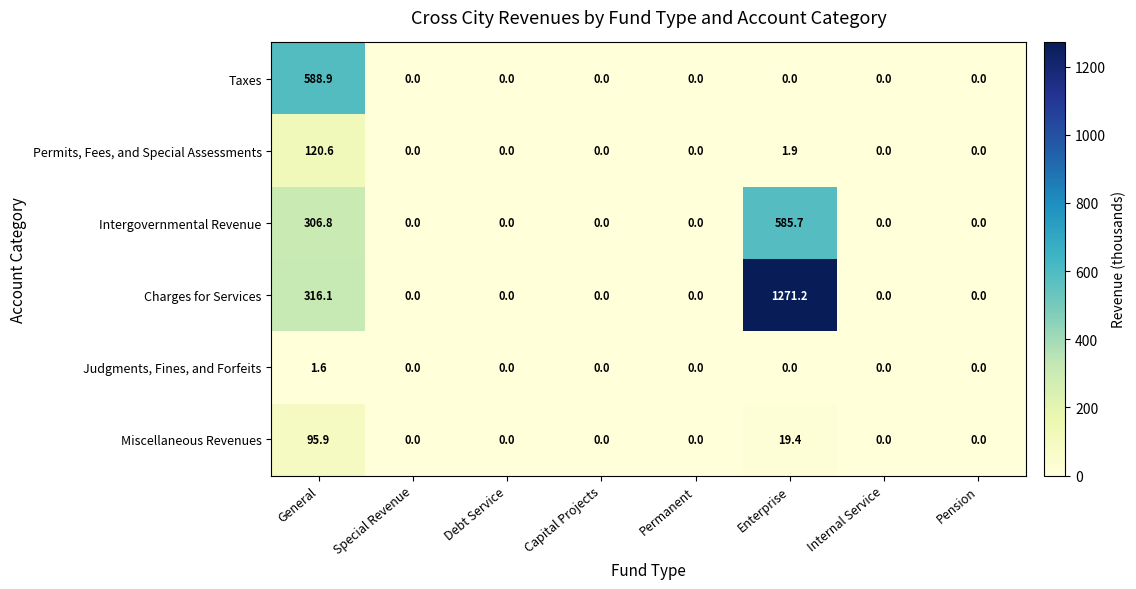

Which series has the largest total across all categories?

Charges for Services